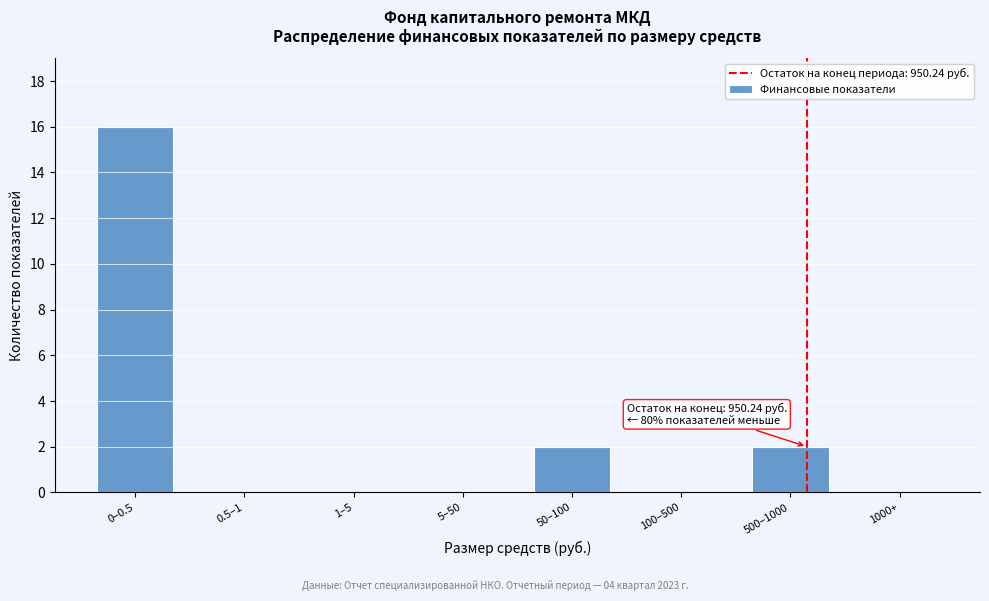

Reading left to right, extract all data points from this chart.

0–0.5=16	0.5–1=0	1–5=0	5–50=0	50–100=2	100–500=0	500–1000=2	1000+=0